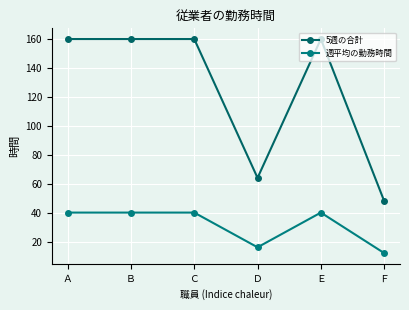

Reading left to right, list all the values displayed in this chart.

5週の合計: 160	160	160	64	160	48
週平均の勤務時間: 40	40	40	16	40	12